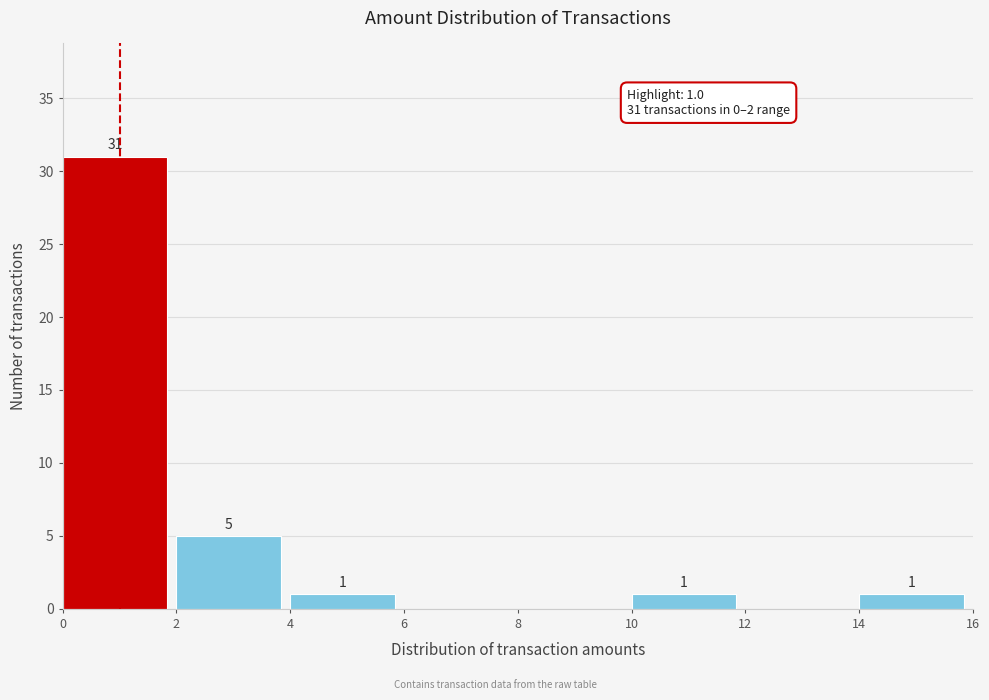

Which range on the x-axis has the tallest bar?

0 to 2